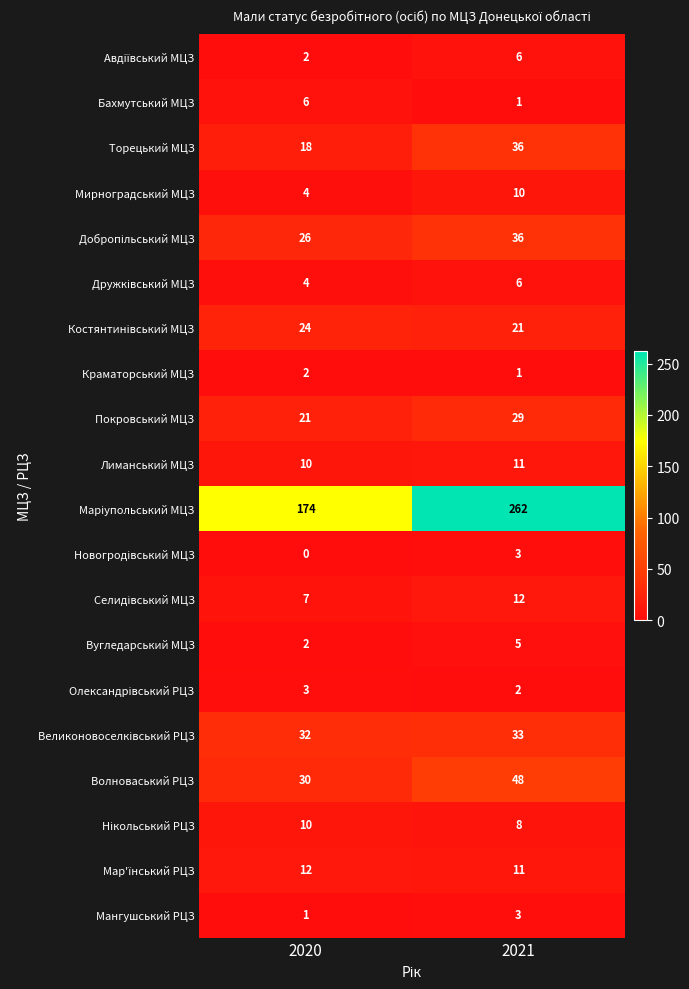

What is the greatest value displayed?

262